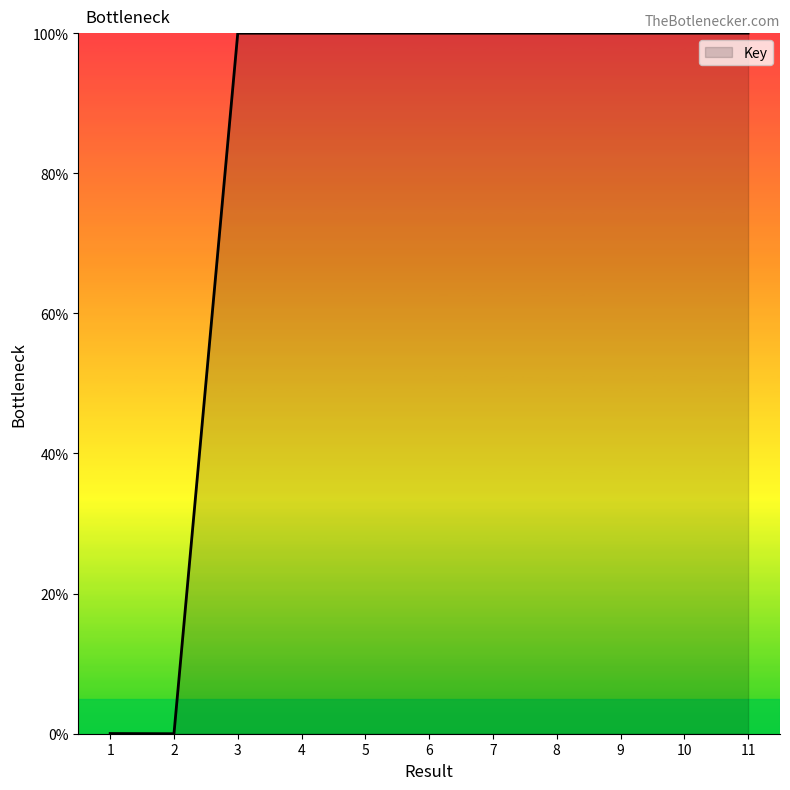

What is the difference between the values at 2 and 5?

100.0